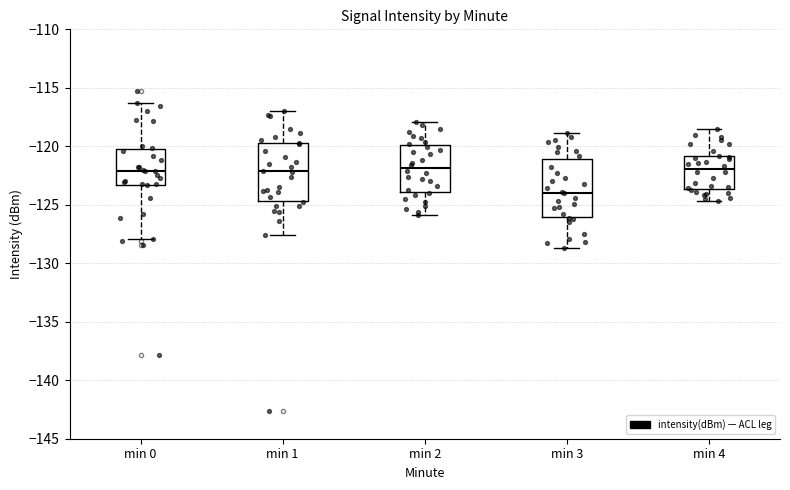

Reading left to right, read every box against the y-axis: the position of its median line, the range the box covers, and the ends of its whiskers. The values are not printed on the chart, so give them approximately, as read against the axis.

min 0: median -122.0, box -123.5 to -120.0, whiskers -128.0 to -116.5
min 1: median -122.0, box -124.5 to -119.5, whiskers -127.5 to -117.0
min 2: median -122.0, box -124.0 to -120.0, whiskers -126.0 to -118.0
min 3: median -124.0, box -126.0 to -121.0, whiskers -128.5 to -119.0
min 4: median -122.0, box -123.5 to -121.0, whiskers -124.5 to -118.5